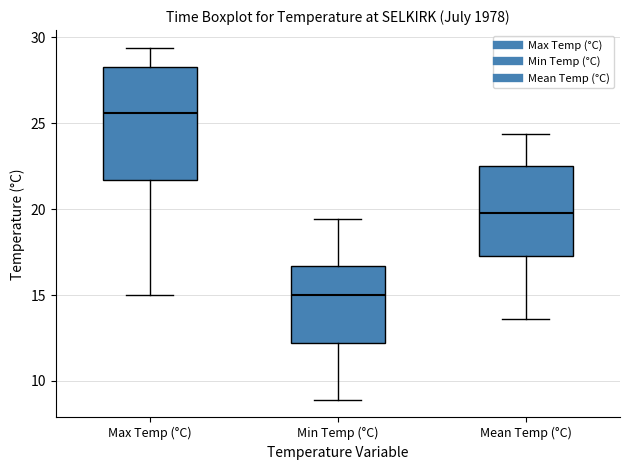

Reading left to right, transcribe this box plot: for each box, give where its median line is, the range the box spans, and where its two whiskers end, as read against the y-axis. The values are not printed on the chart, so give them approximately, as read against the axis.

Max Temp (°C): median 25.5, box 21.5 to 28.5, whiskers 15.0 to 29.5
Min Temp (°C): median 15.0, box 12.0 to 16.5, whiskers 9.0 to 19.5
Mean Temp (°C): median 20.0, box 17.5 to 22.5, whiskers 13.5 to 24.5